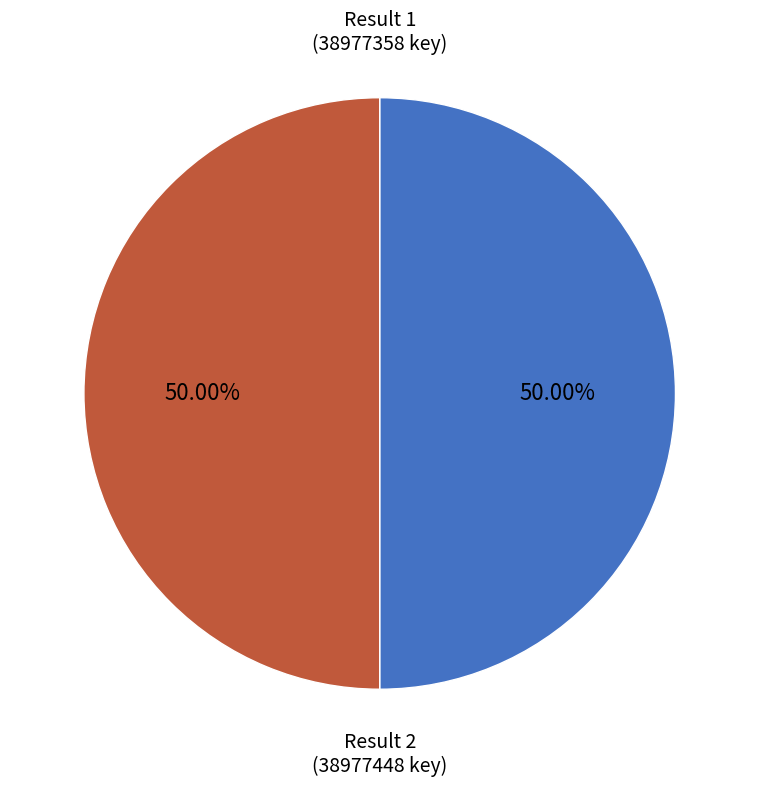

What is the ratio of the value at Result 2 (38977448 key) to the value at Result 1 (38977358 key)?

1.0